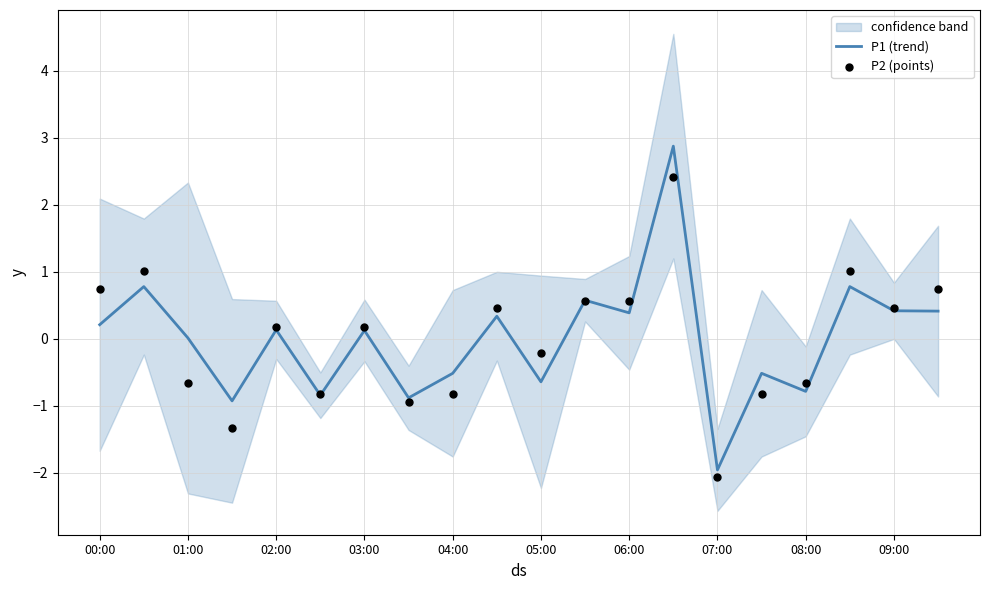

Which series has the largest total across all categories?

P1 (trend)